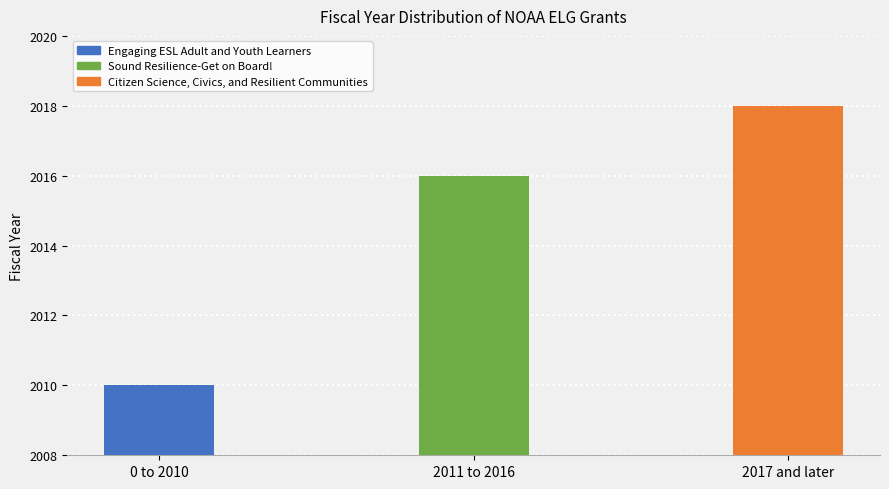

Which has a higher value, 0 to 2010 or 2017 and later?

2017 and later